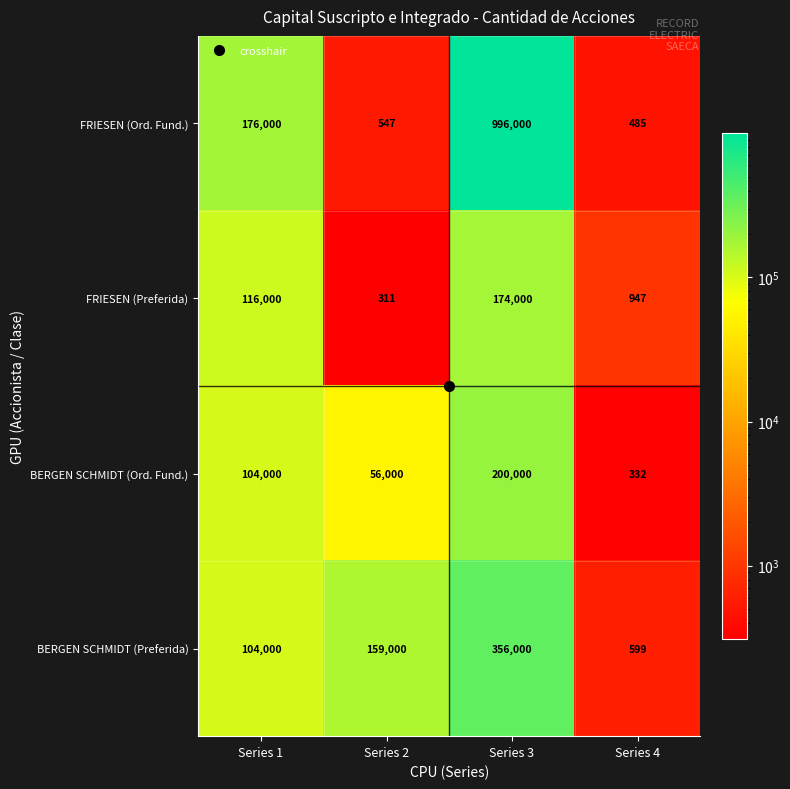

Between Series 2 and Series 4, which series saw the biggest shift?

BERGEN SCHMIDT (Preferida)